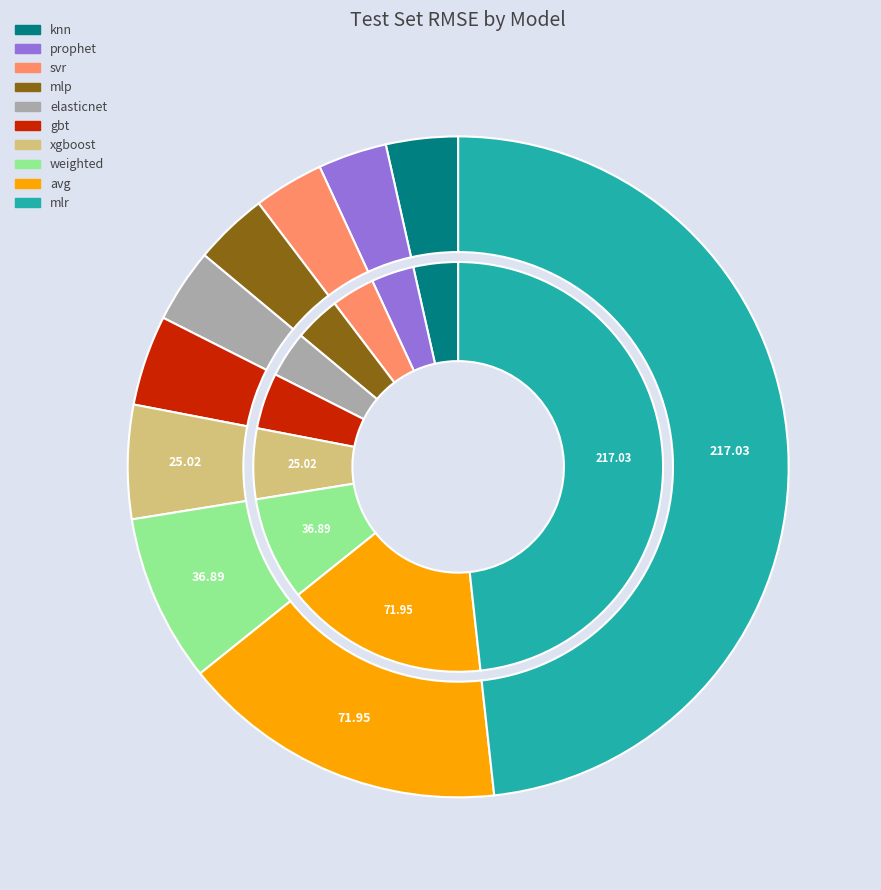

To the nearest percent, what is the average slice percentage?

10%